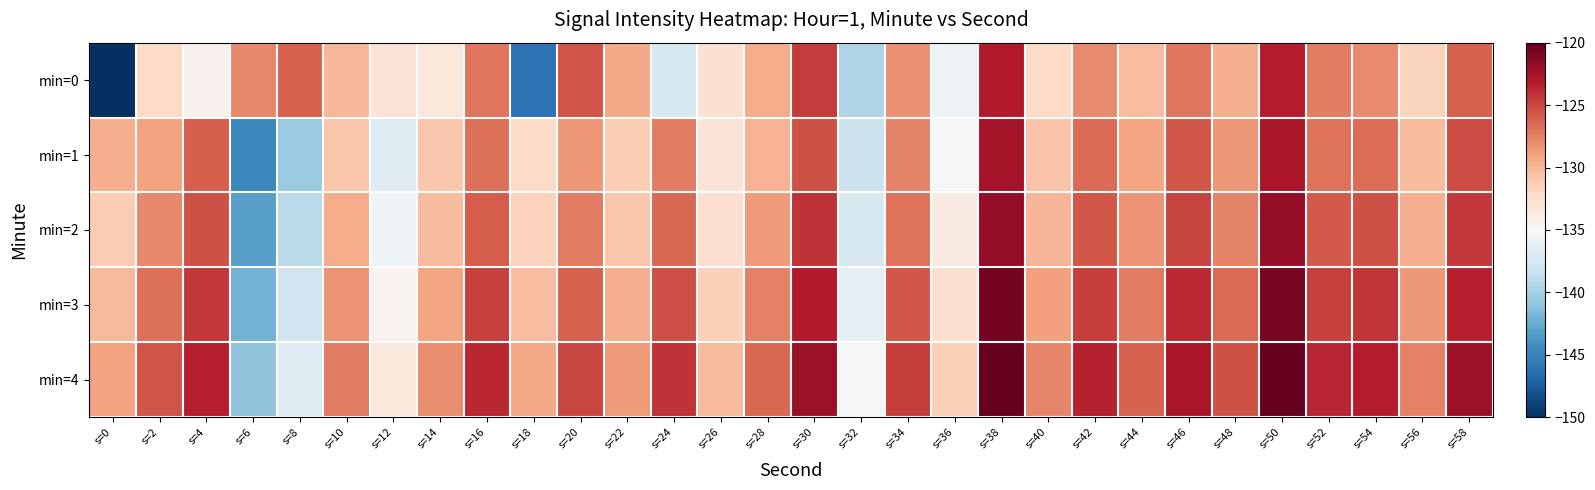

Between s=42 and s=8, which is larger?

s=8